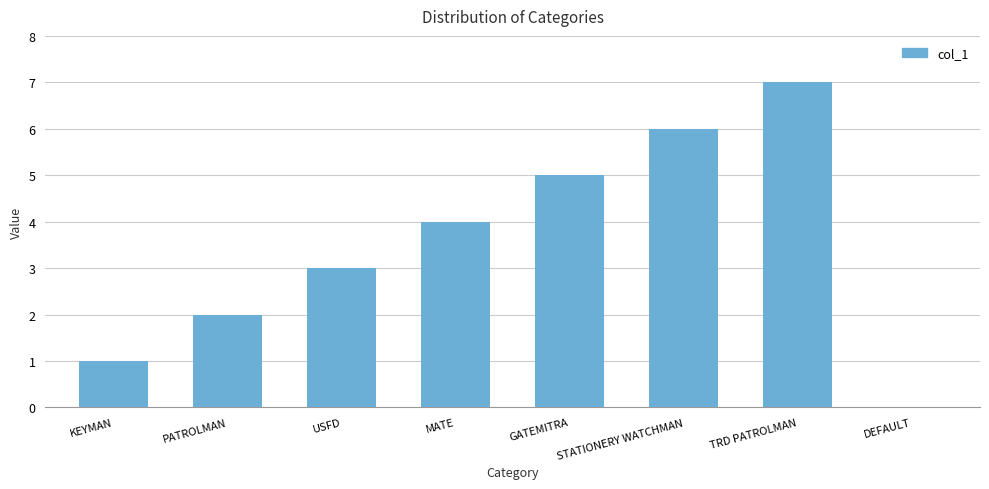

Count the number of data series in this chart.

1